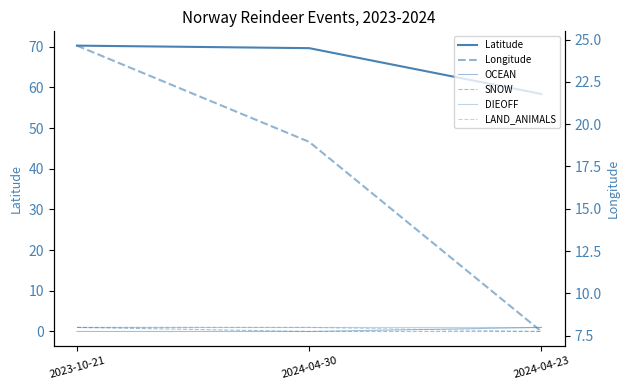

Rank the categories by DIEOFF value from lowest to highest.

2023-10-21, 2024-04-30, 2024-04-23